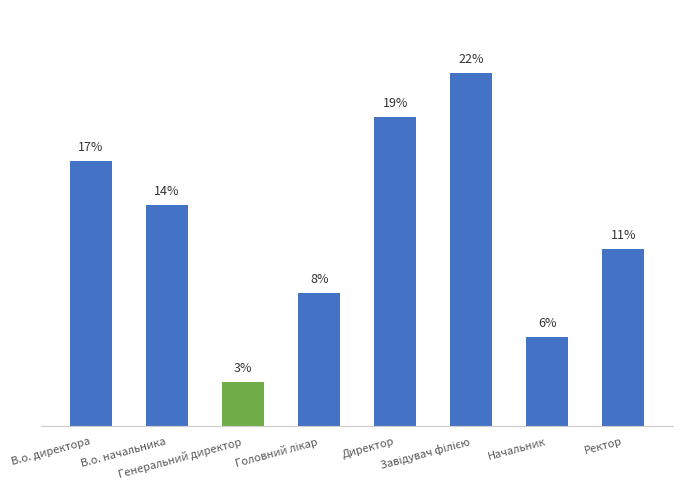

List the labels in order of value, largest first.

Завідувач філією, Директор, В.о. директора, В.о. начальника, Ректор, Головний лікар, Начальник, Генеральний директор